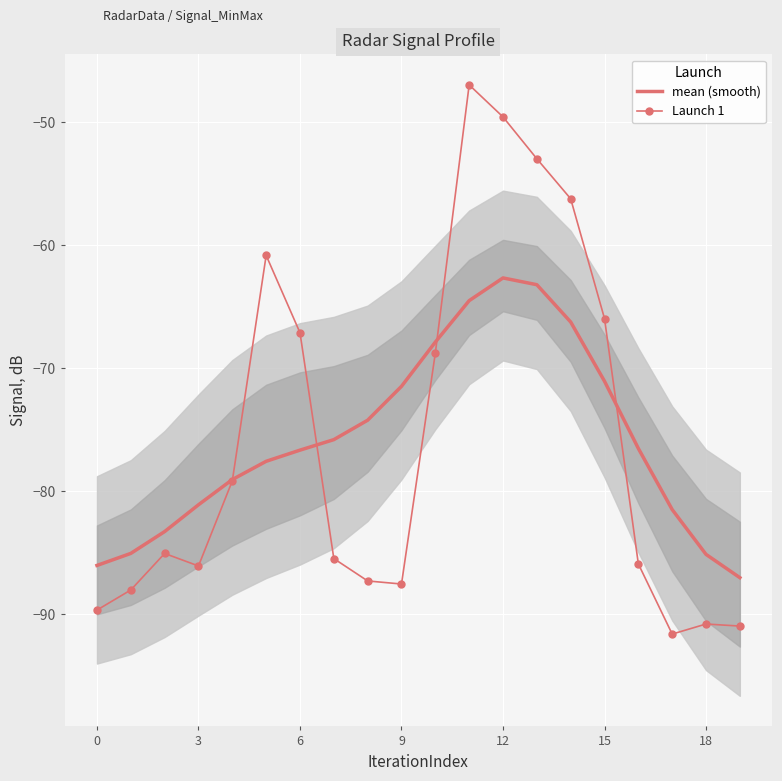

Where is the first local minimum for Launch 1?

3